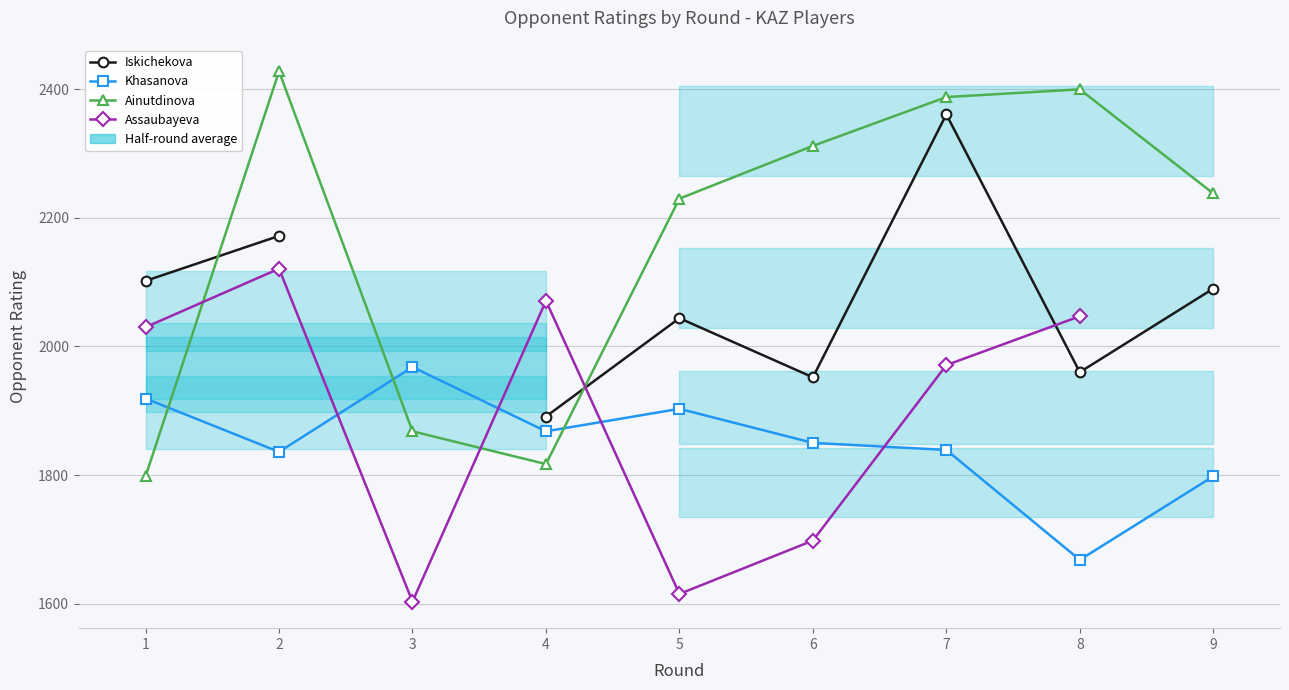

Where is the first local minimum for Iskichekova?

6